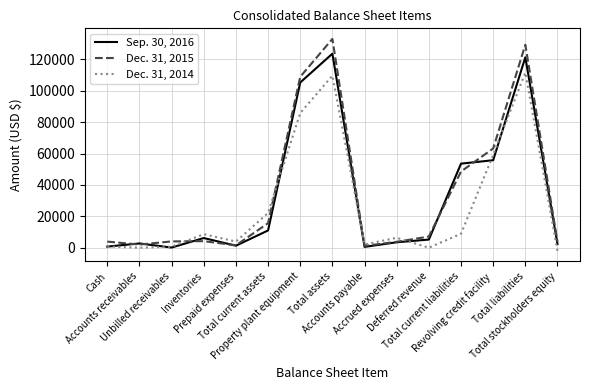

What is the sum of all Sep. 30, 2016 values?

493138